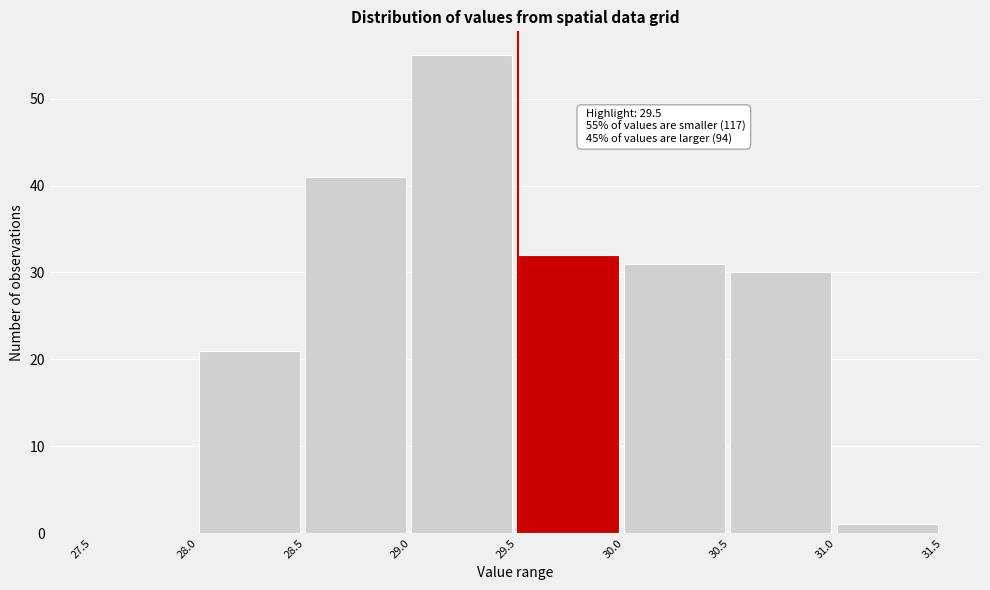

Over which range of the x-axis is the bar tallest?

29.0 to 29.5